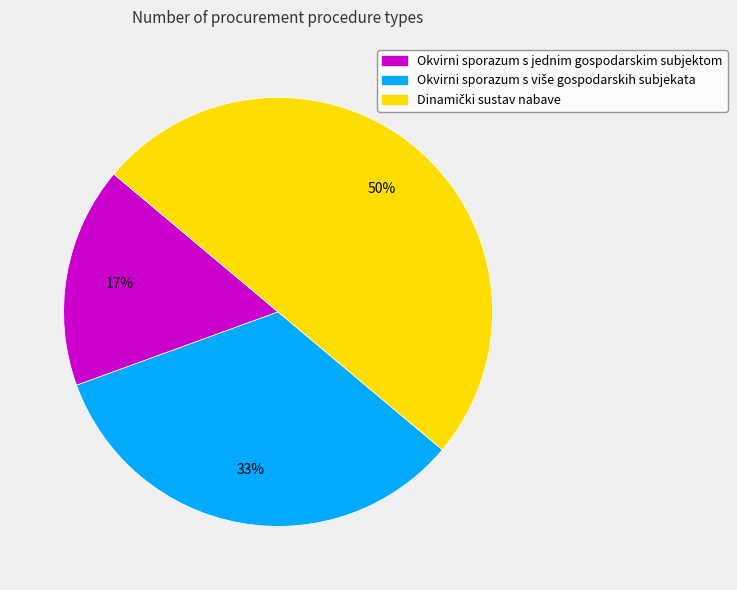

True or false: Okvirni sporazum s jednim gospodarskim subjektom accounts for 17% of the total.

True